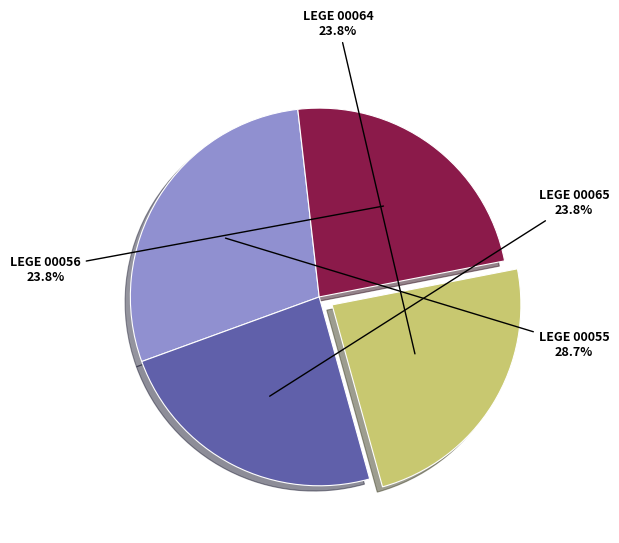

Is there a majority slice in this chart?

No